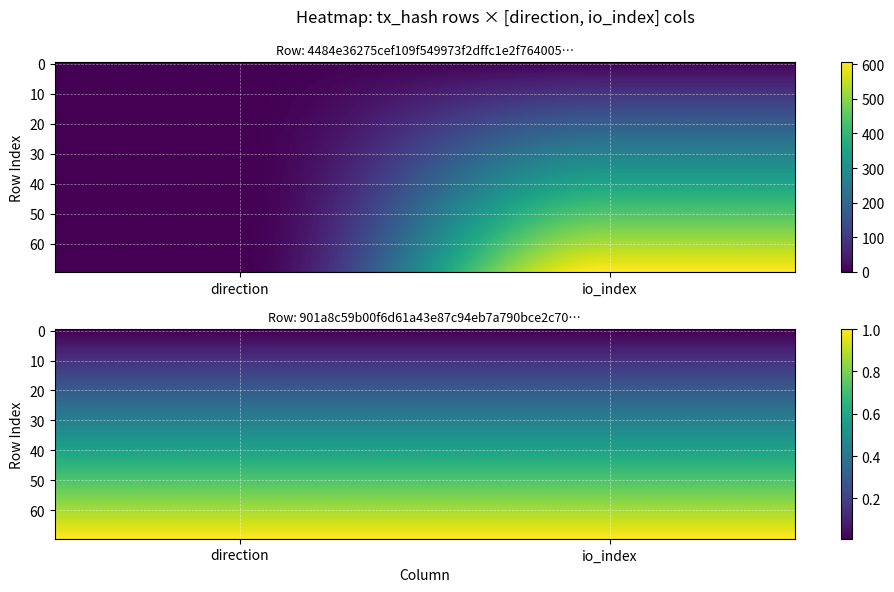

Rank the series at 1 from lowest to highest value.

901a8c59b00f6d61a43e87c94eb7a790bce2c70, 4484e36275cef109f549973f2dffc1e2f764005